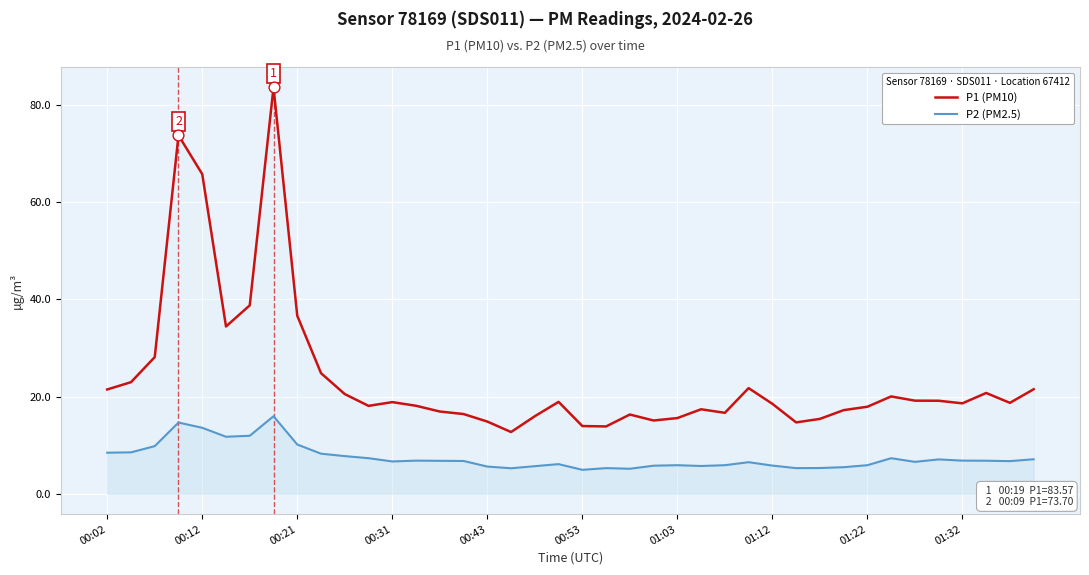

Which series has the largest total across all categories?

P1 (PM10)